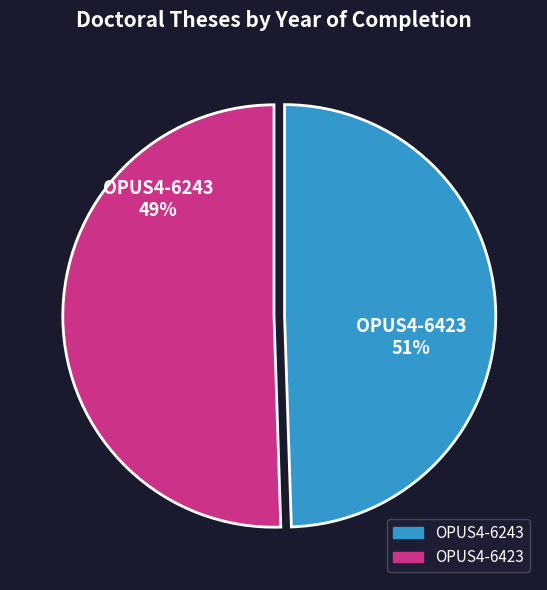

The OPUS4-6423 slice represents 51% of the pie. True or false?

True